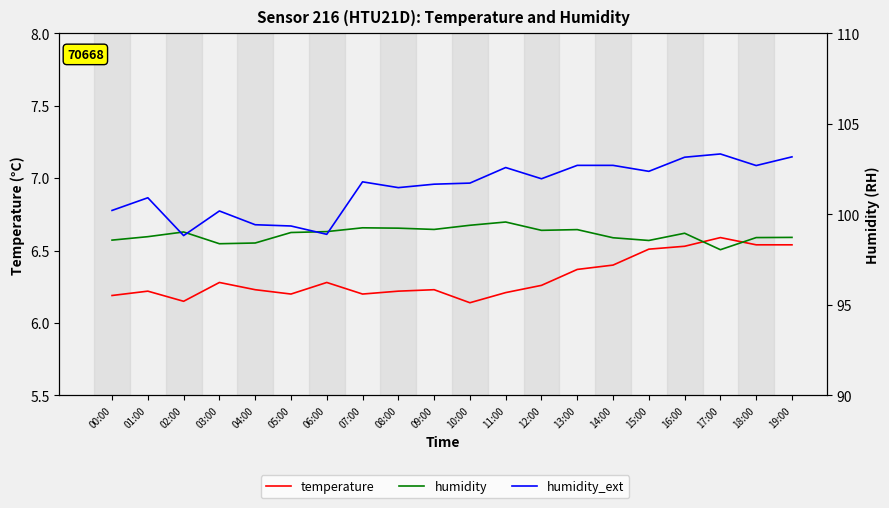

Is it true that humidity equals 98.7 at 14:00?

True